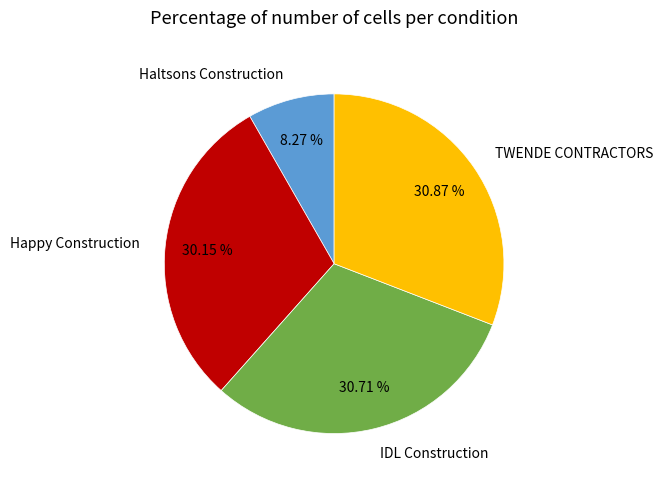

Combined, do TWENDE CONTRACTORS and IDL Construction account for over 50%?

Yes